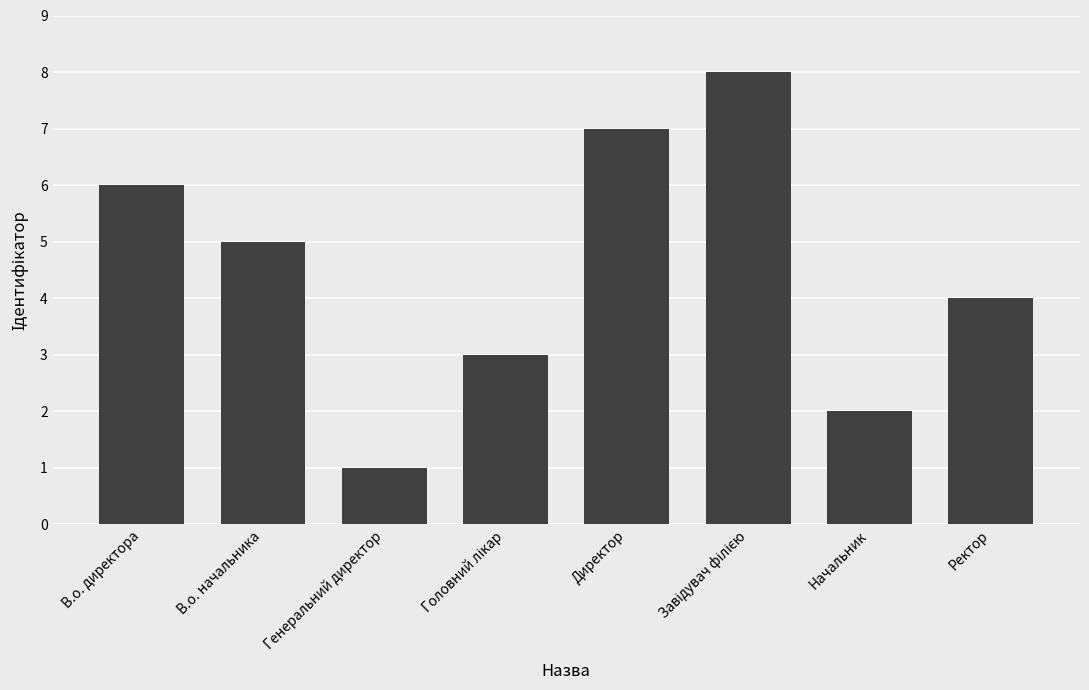

What is the approximate value at Начальник?

2